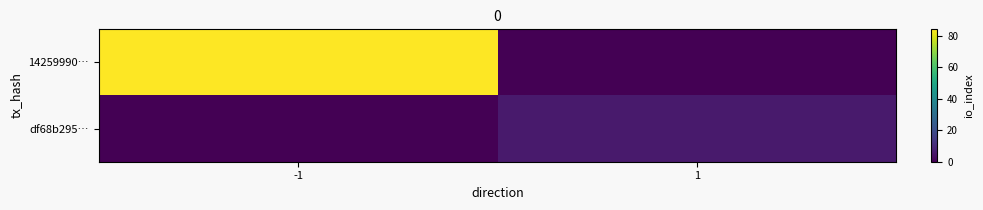

Which category has the highest value across all series?

-1